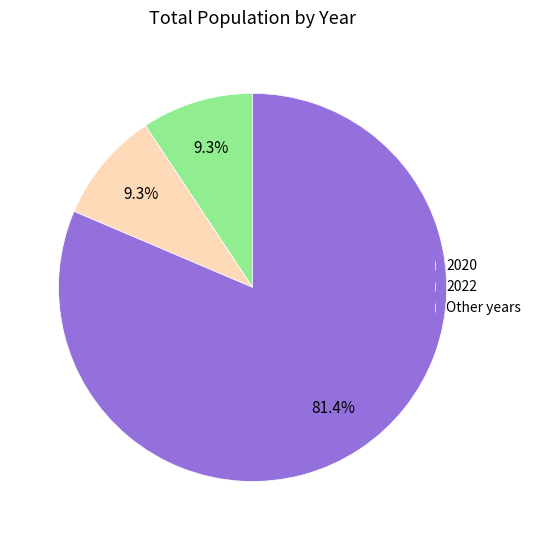

Does any single category account for the majority?

Yes